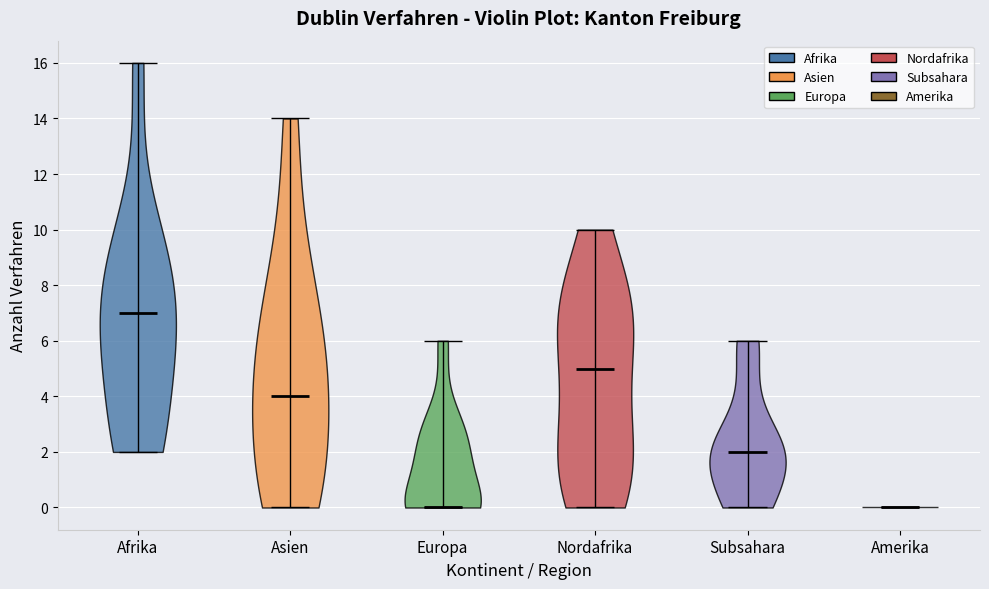

Reading left to right, read every violin against the y-axis: where its median line is, and the lowest and highest points it reaches. The values are not printed on the chart, so give them approximately, as read against the axis.

Afrika: median line 7, lowest point 2, highest point 16
Asien: median line 4, lowest point 0, highest point 14
Europa: median line 0, lowest point 0, highest point 6
Nordafrika: median line 5, lowest point 0, highest point 10
Subsahara: median line 2, lowest point 0, highest point 6
Amerika: median line 0, lowest point 0, highest point 0